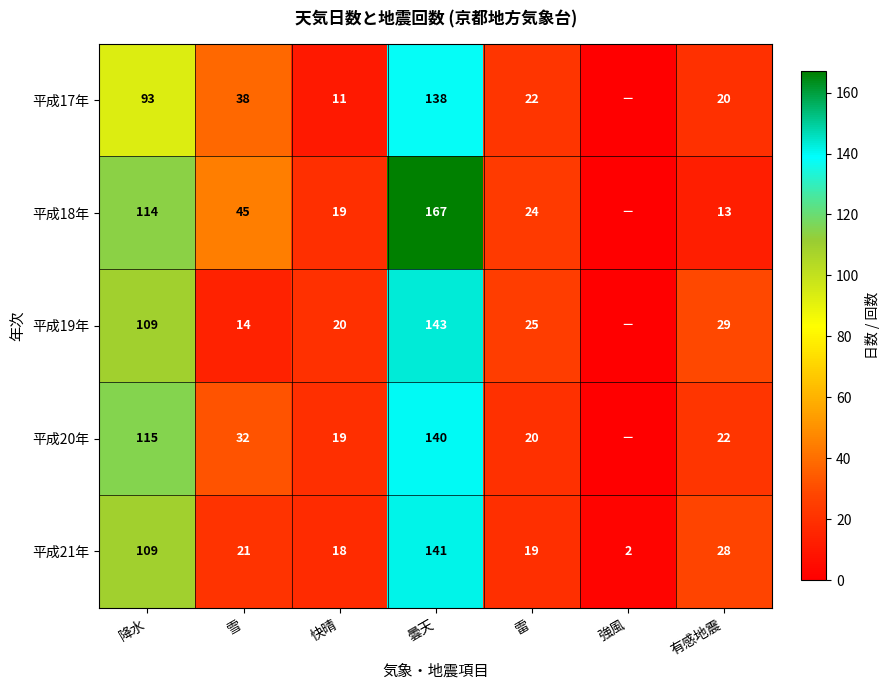

At which label does 平成21年 first exceed 21?

降水